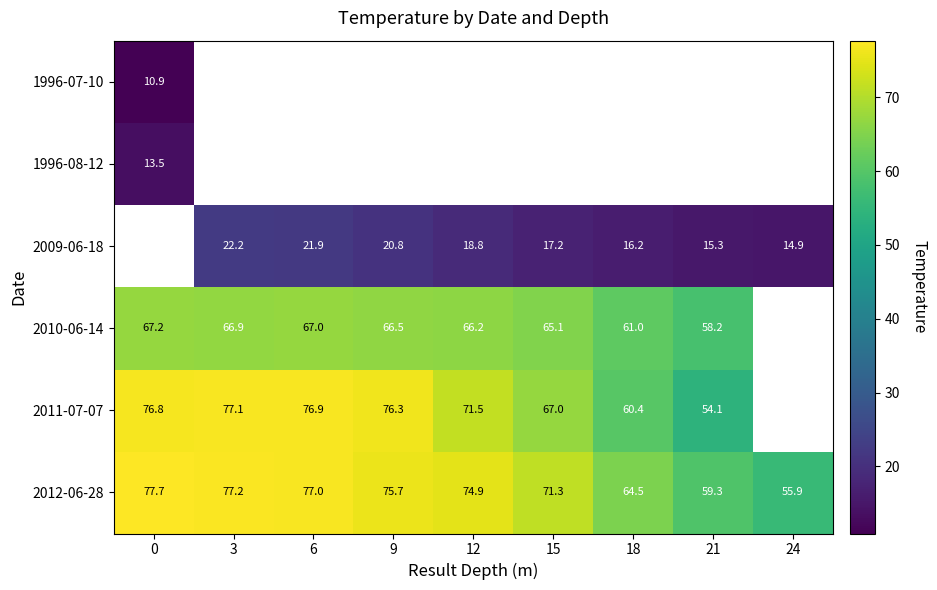

What is the difference between the second highest and minimum values in the 2012-06-28 series?

21.3